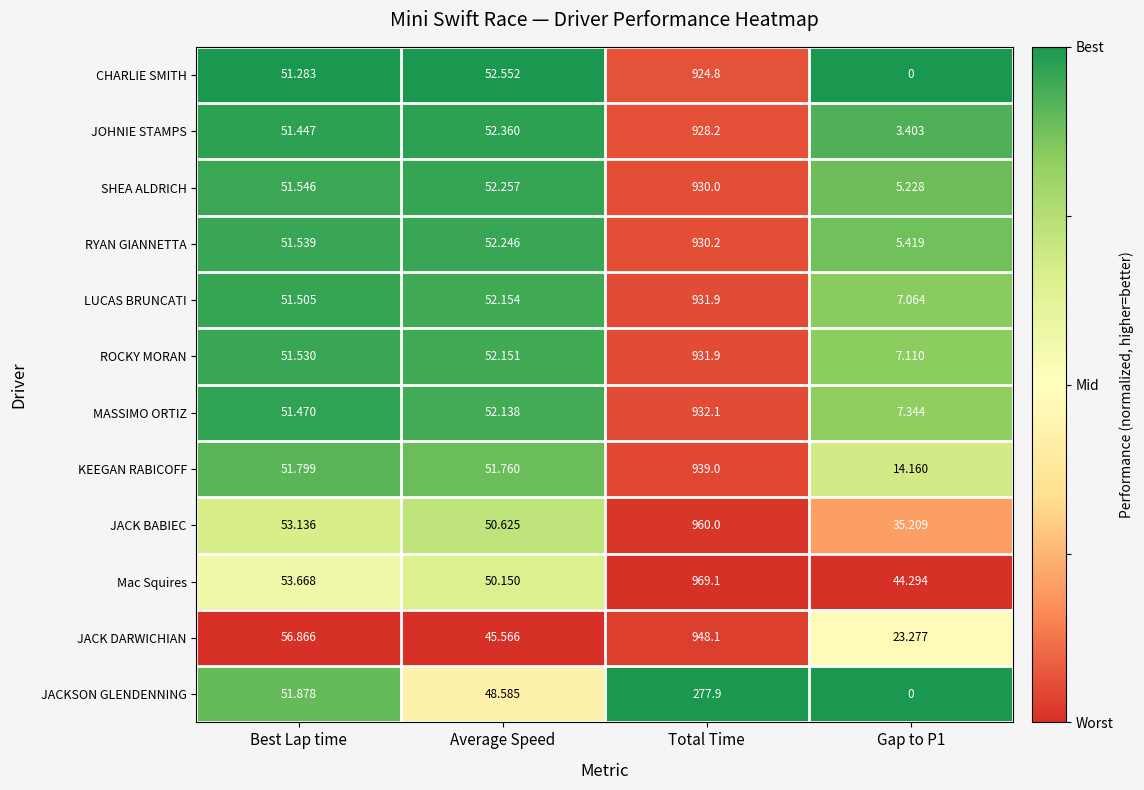

Which series has the largest range (max minus min)?

KEEGAN RABICOFF